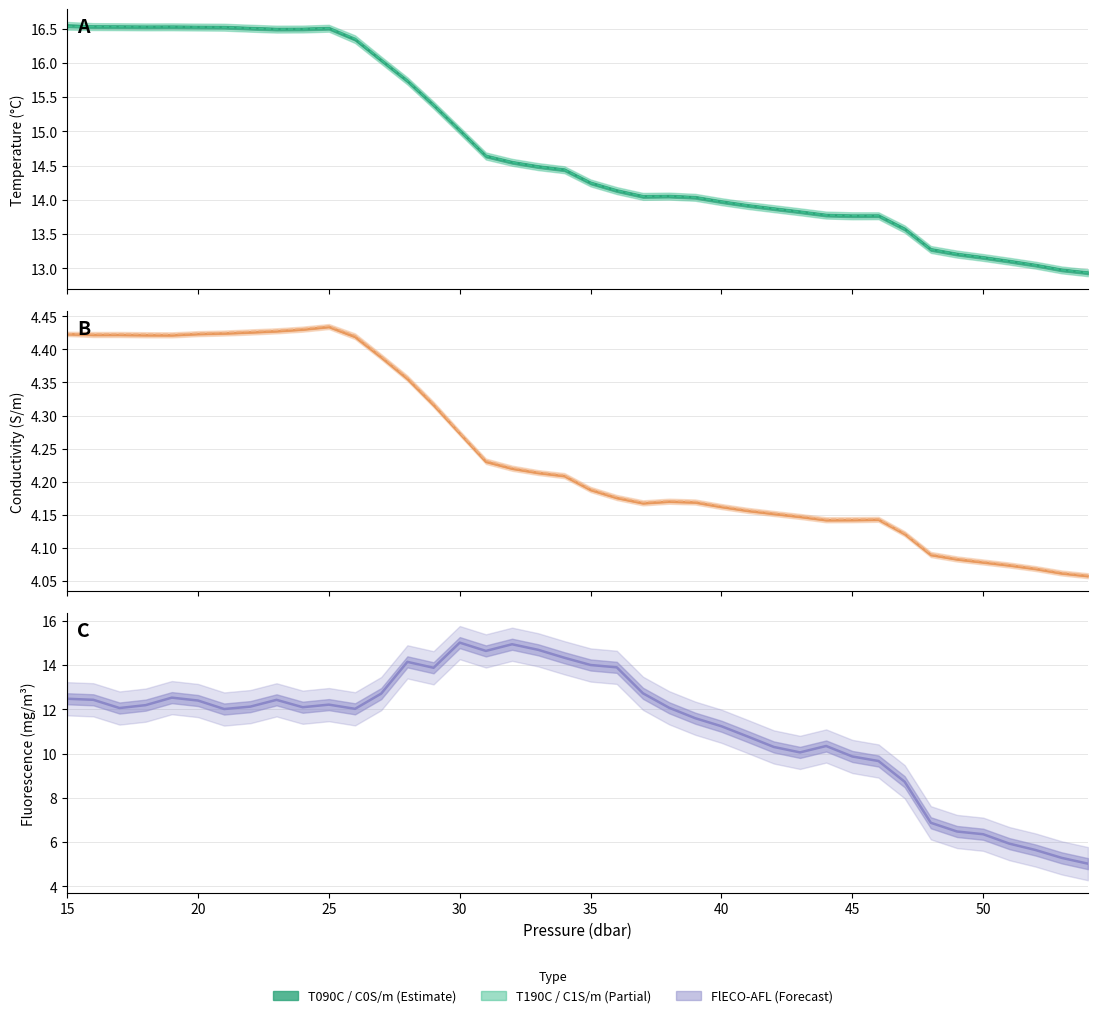

What is the minimum value for FlECO-AFL?

5.0